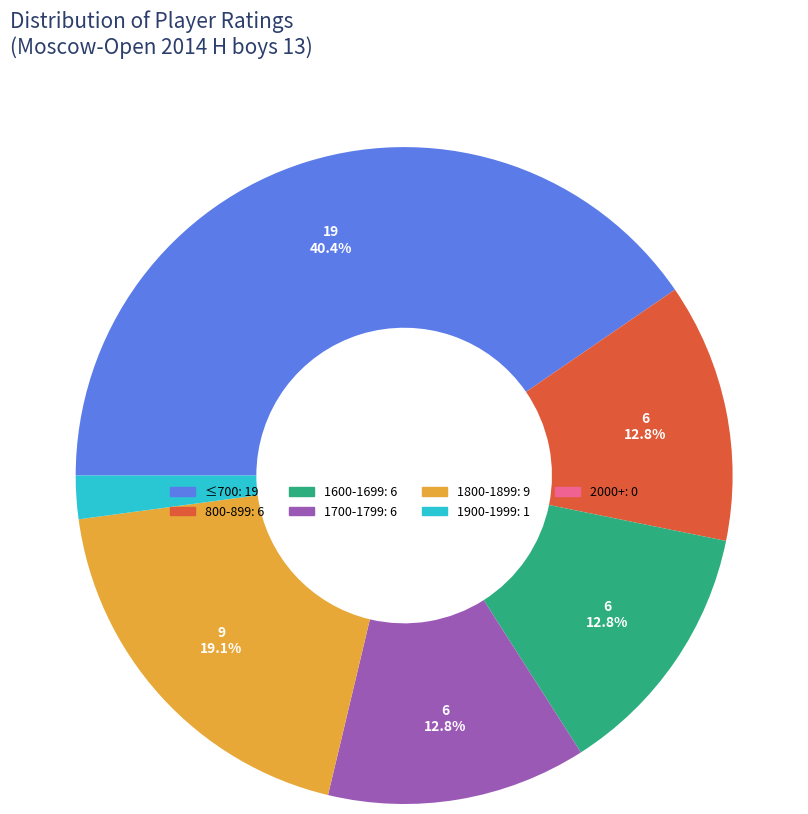

Is there a majority slice in this chart?

No